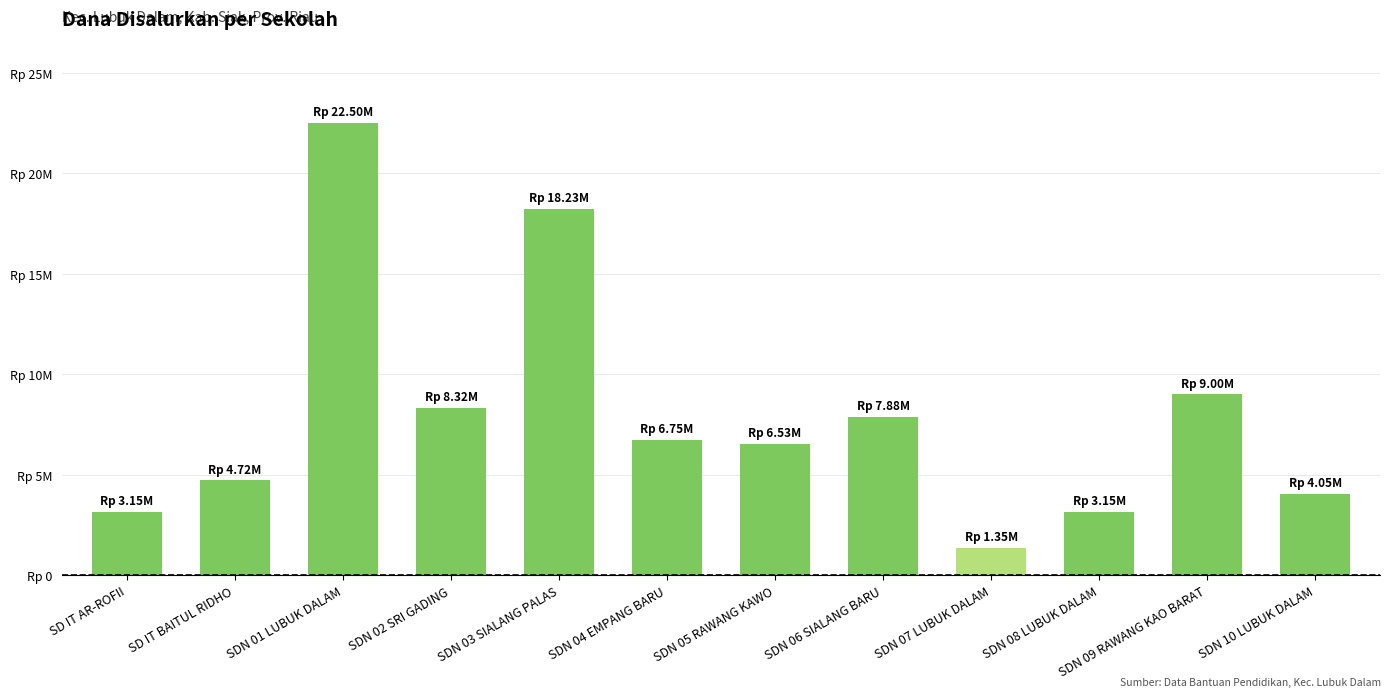

Are the bars horizontal?

No